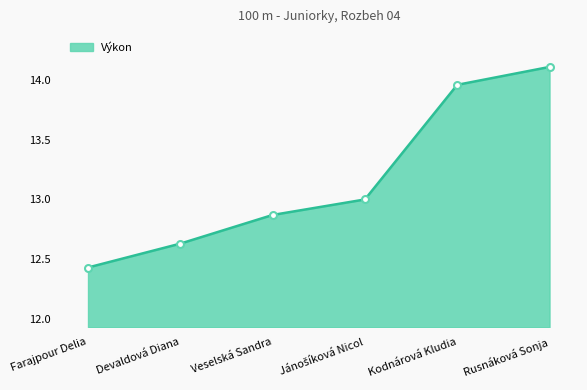

Which category has the highest value across all series?

Rusnáková Sonja